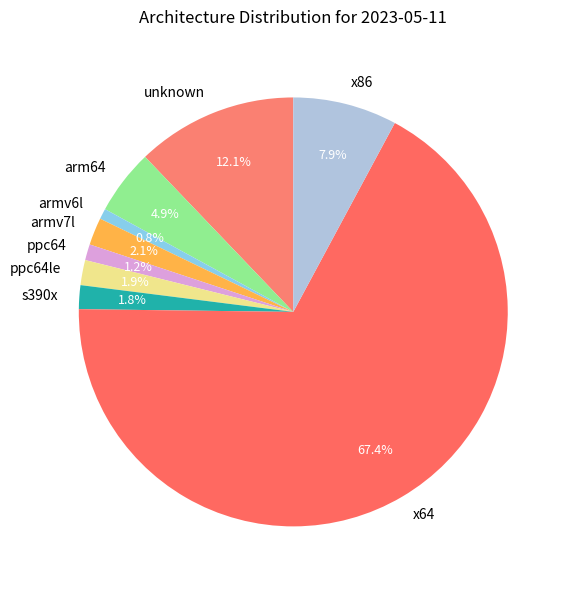

To the nearest percent, what is the average slice percentage?

11%